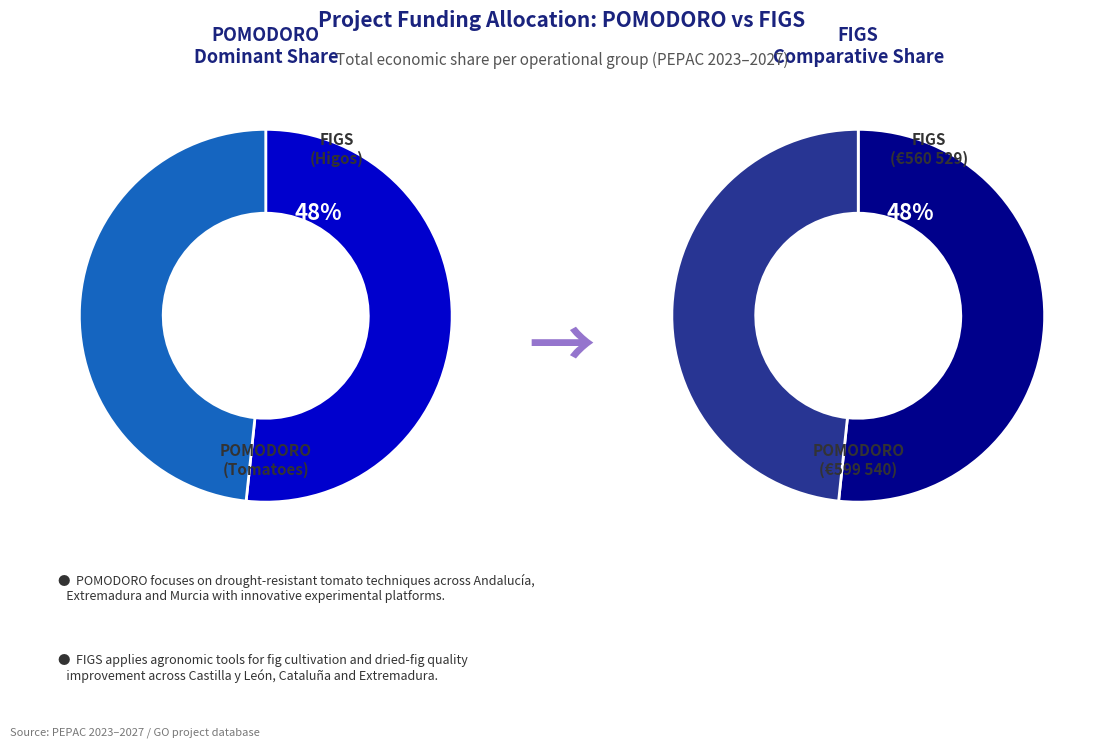

Rank the categories by value from lowest to highest.

FIGS, POMODORO